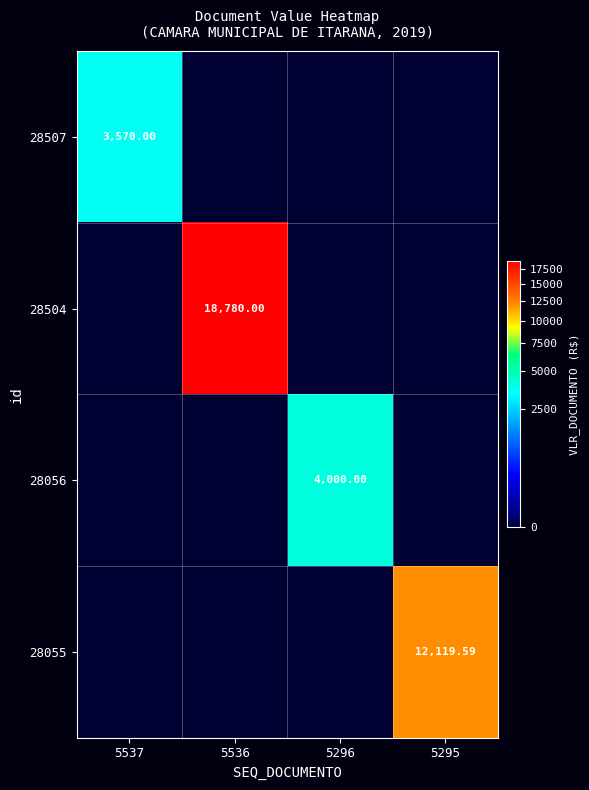

How many data points does each series have?

4